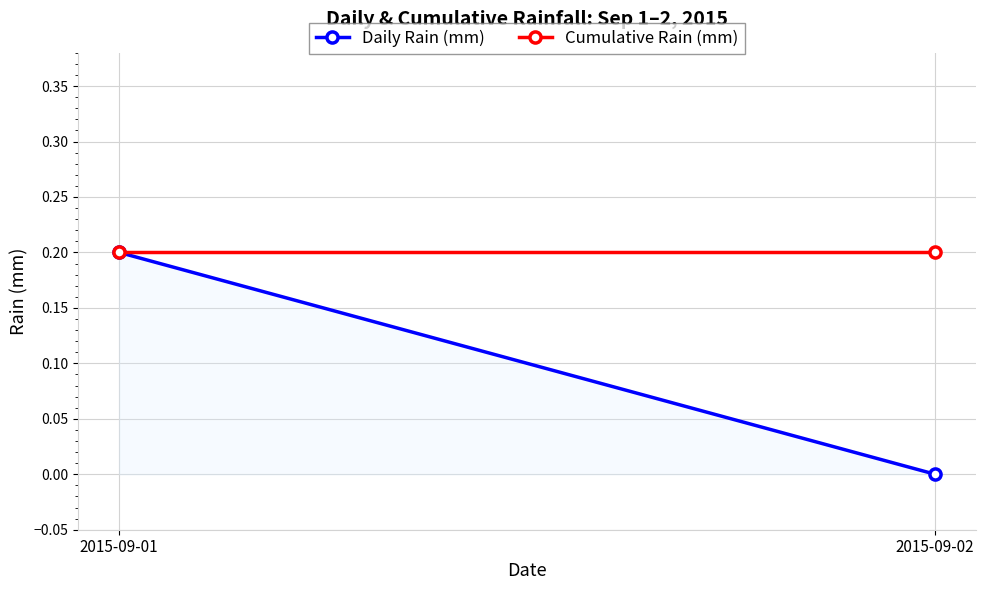

Reading right to left, extract all data points from this chart.

Daily Rain (mm): 2015-09-02=0.0	2015-09-01=0.2
Cumulative Rain (mm): 2015-09-02=0.2	2015-09-01=0.2